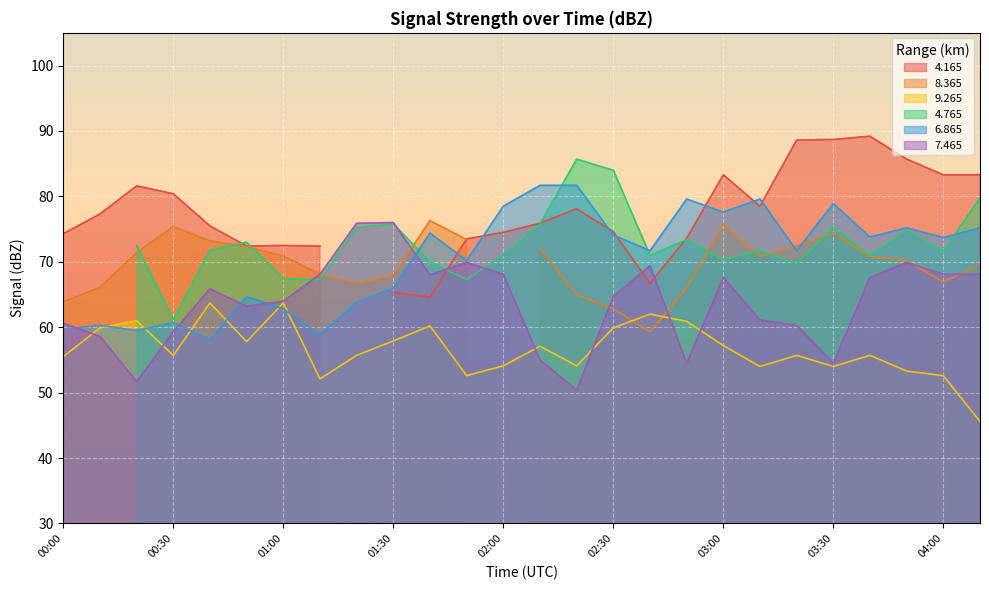

What is the maximum value for 6.865?

81.7